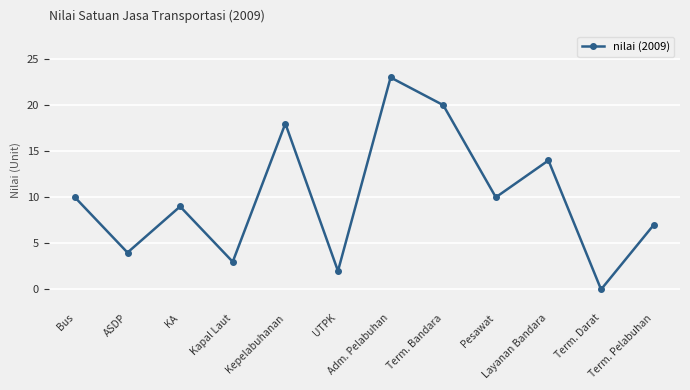

Read the value at Layanan Bandara, to the nearest 5.

15